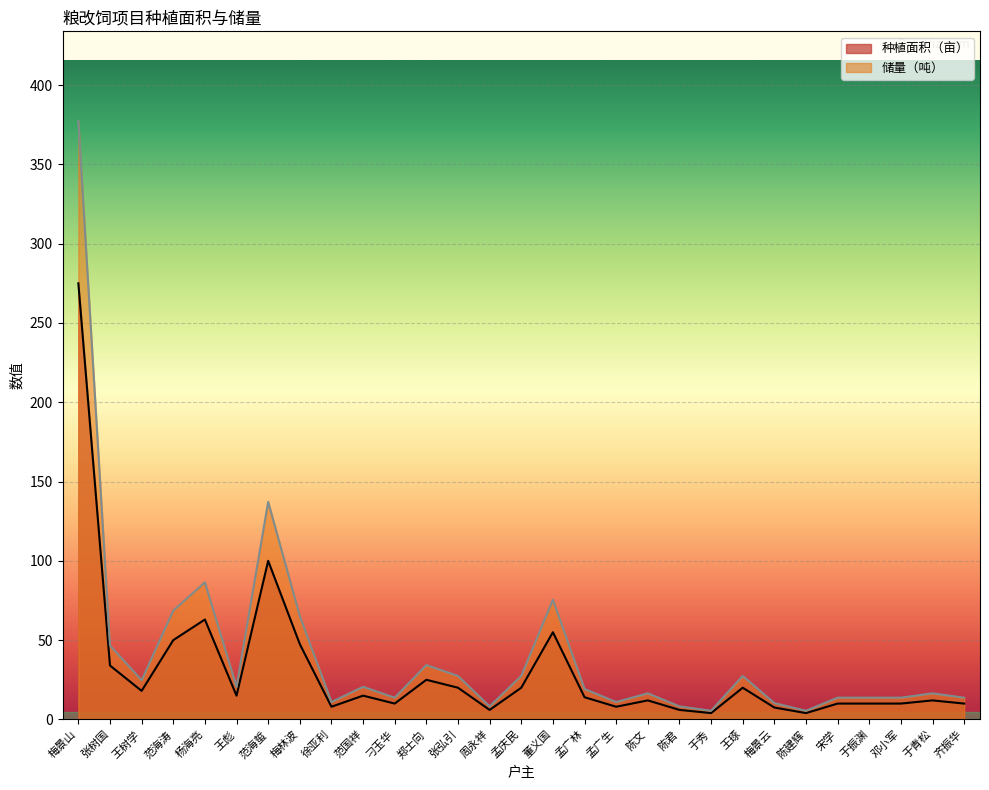

In 种植面积（亩）, how many points are higher than both neighbors (excluding endpoints)?

8